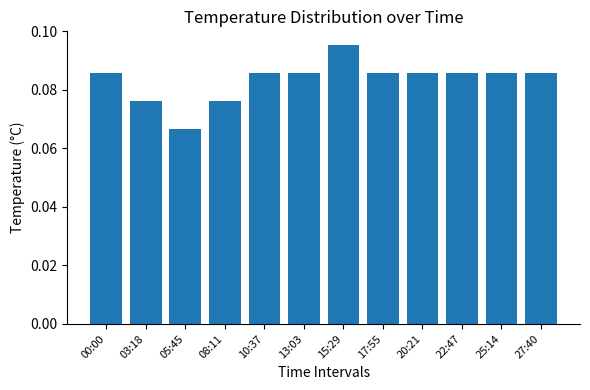

What is the label of the 5th bar from the left?

10:37